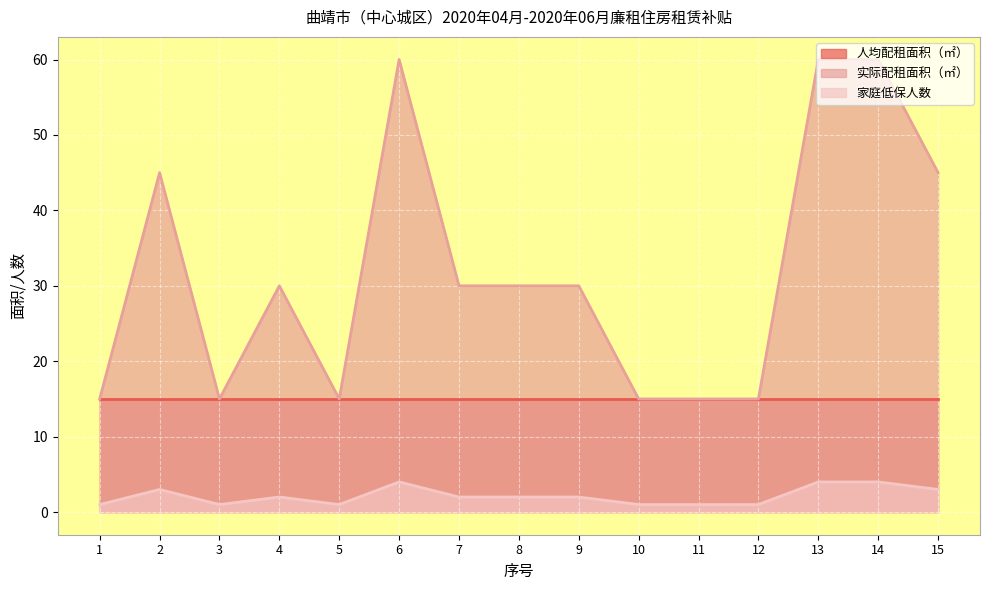

How many values in the 家庭低保人数 series exceed 2?

5